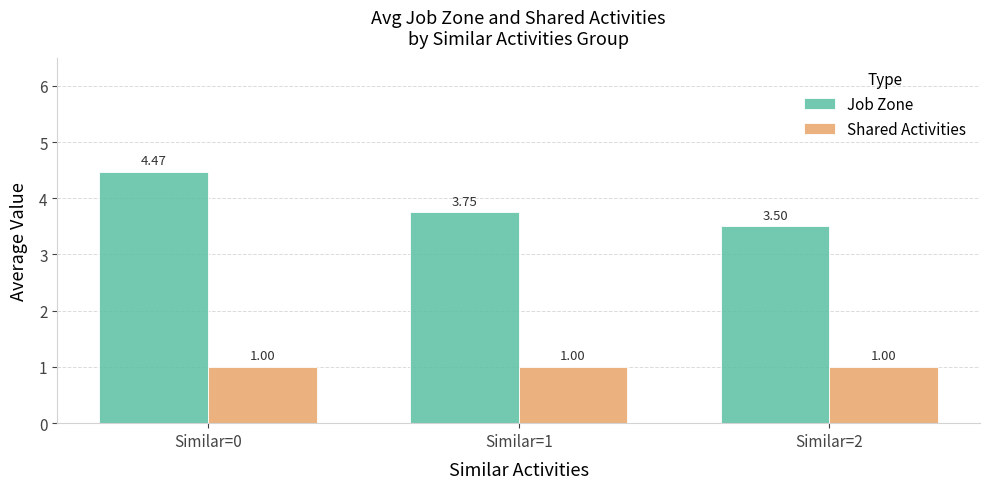

What are all the series names shown in the legend?

Job Zone, Shared Activities